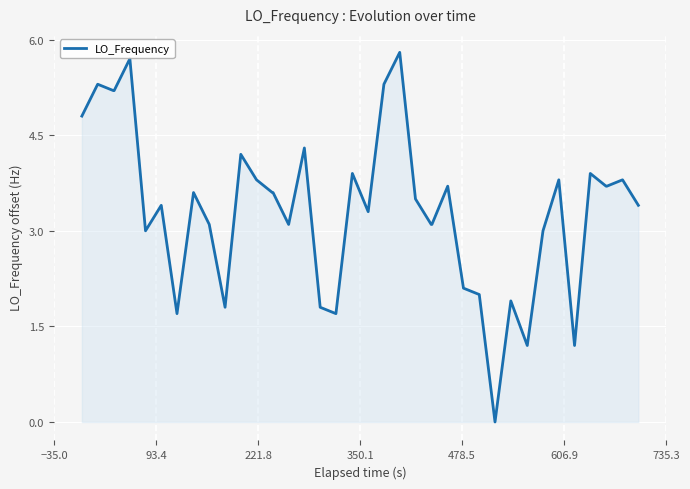

What is the greatest value displayed?

5.8